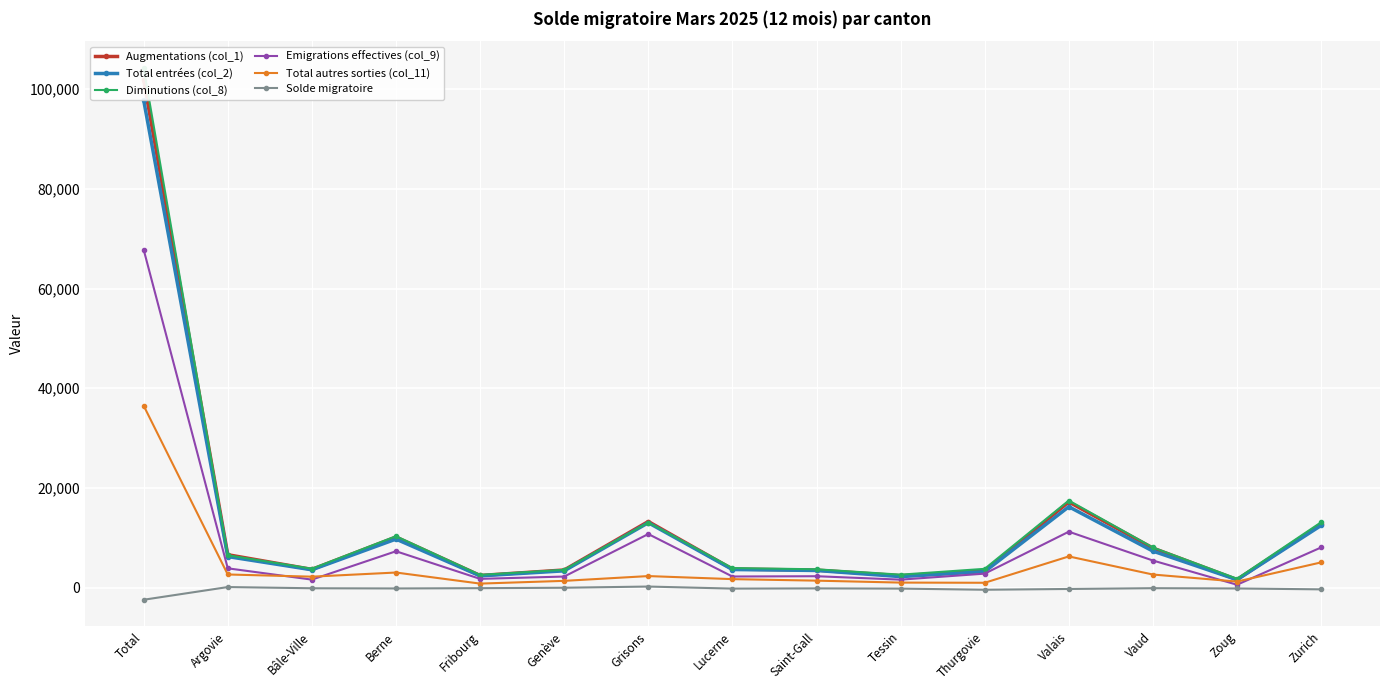

Reading left to right, extract all data points from this chart.

Augmentations (col_1): 101874	6595	3648	10136	2426	3528	13257	3713	3505	2387	3325	17188	7923	1596	12750
Total entrées (col_2): 97822	6220	3570	9730	2348	3360	13012	3624	3433	2198	3204	16226	7315	1576	12465
Diminutions (col_8): 104317	6491	3786	10311	2547	3562	13052	3919	3669	2593	3761	17468	8045	1775	13107
Emigrations effectives (col_9): 67816	3863	1597	7290	1748	2214	10744	2223	2279	1593	2797	11216	5428	569	8054
Total autres sorties (col_11): 36501	2628	2189	3021	799	1348	2308	1696	1390	1000	964	6252	2617	1206	5053
Solde migratoire: -2443	104	-138	-175	-121	-34	205	-206	-164	-206	-436	-280	-122	-179	-357